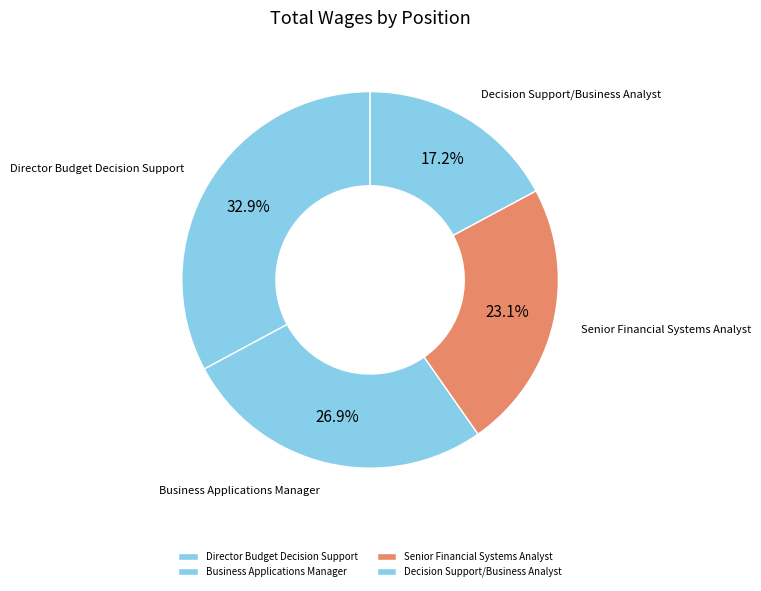

The Decision Support/Business Analyst slice represents 5% of the pie. True or false?

False